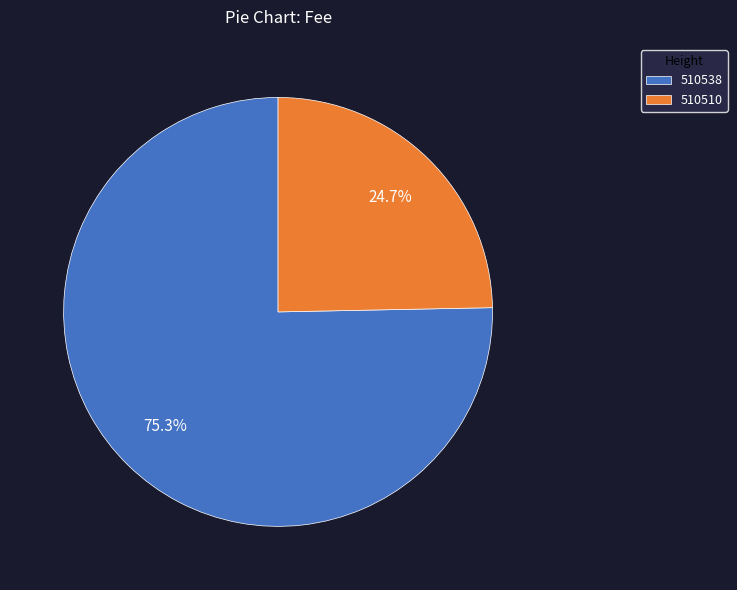

Is 510510 the majority of the pie?

No